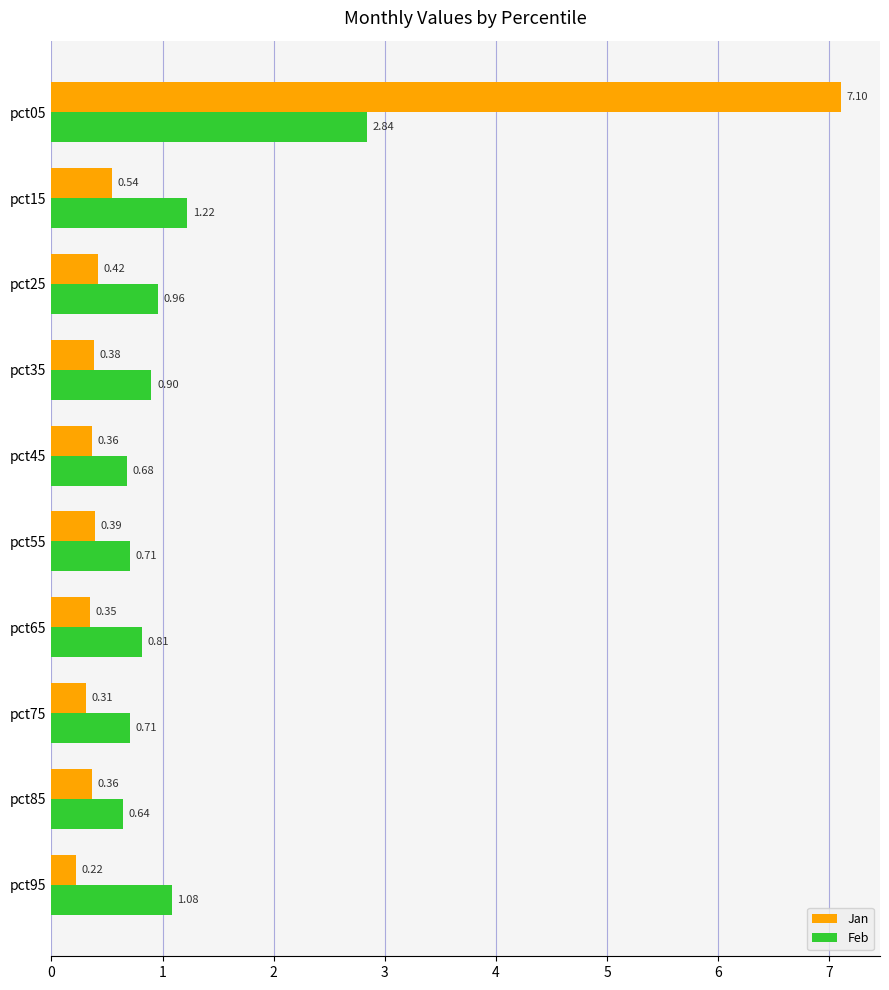

At how many categories does at least one series exceed 2?

1